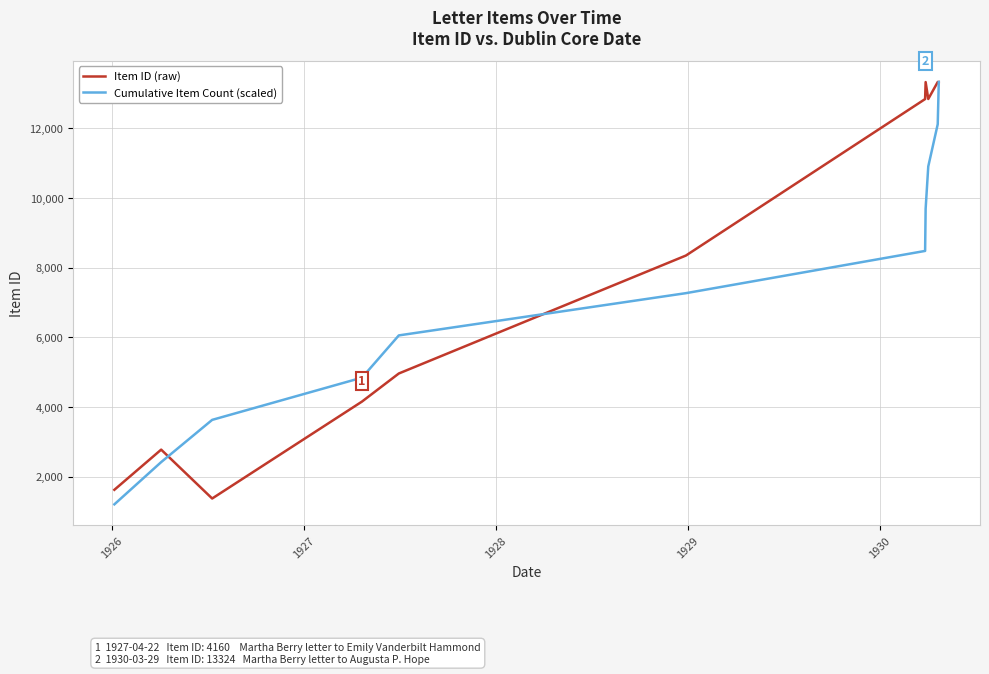

Which series has the largest total across all categories?

Item ID (raw)